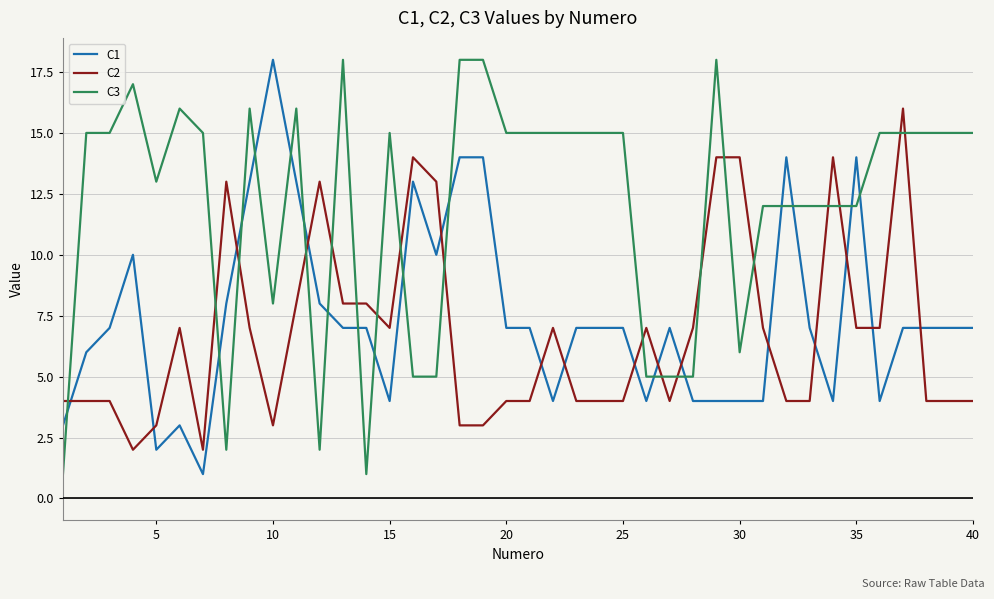

True or false: C1 and C2 intersect in this chart.

True